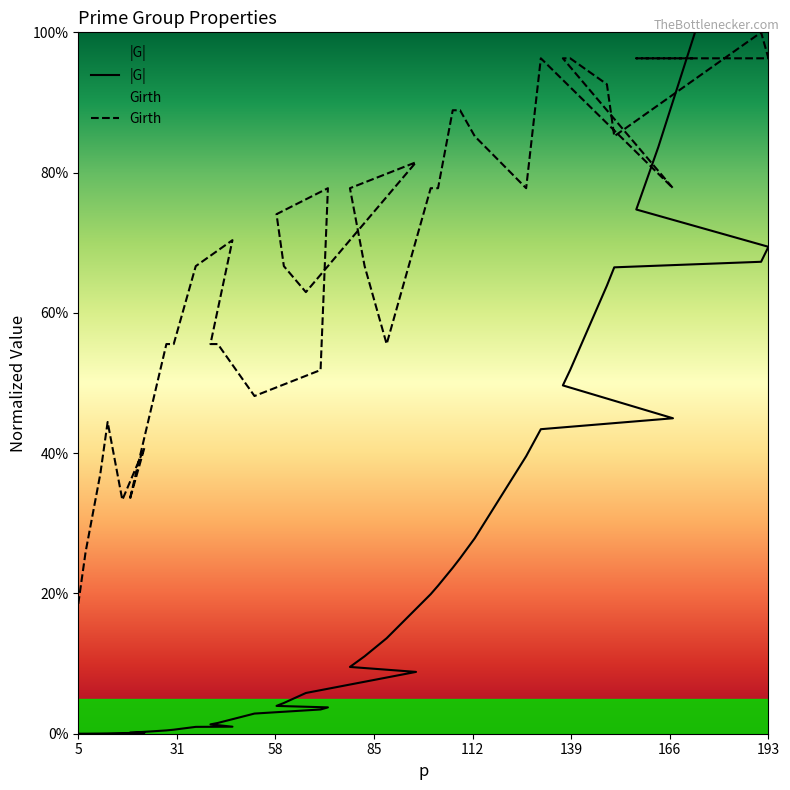

Which series has the largest range (max minus min)?

|G|